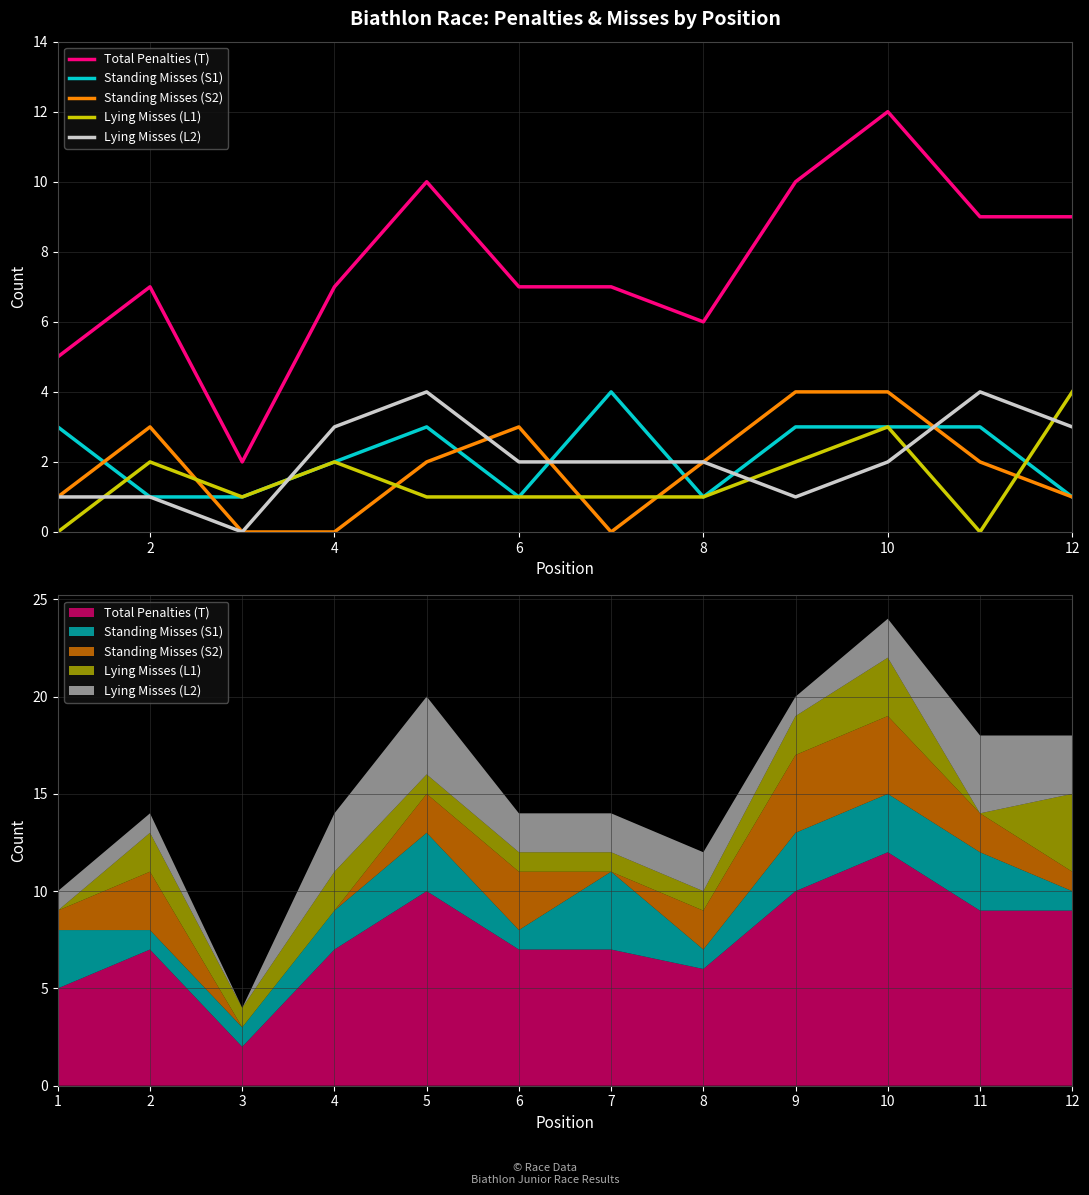

True or false: Lying Misses (L1) and Total Penalties (T) cross at least once.

False